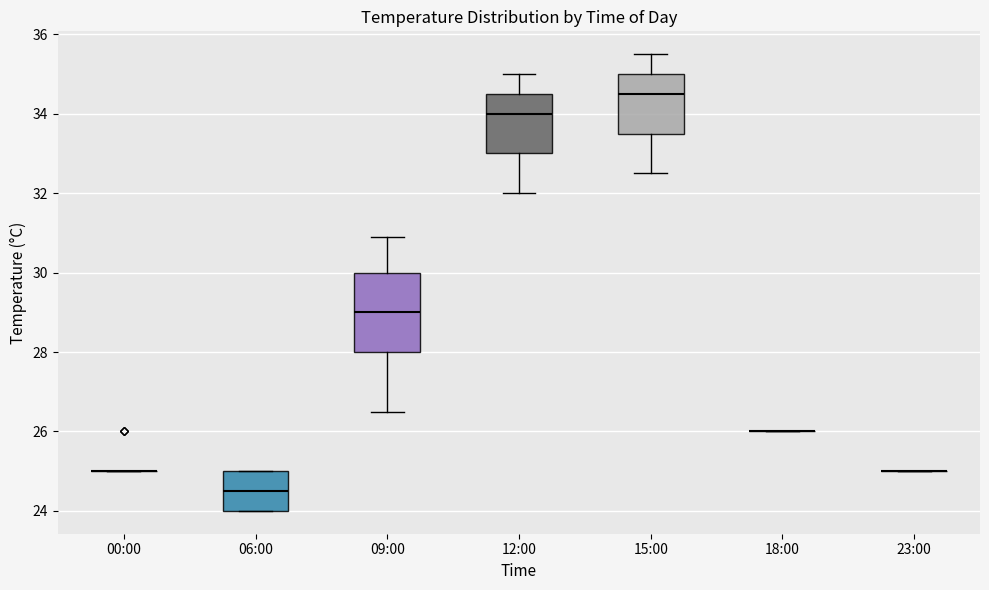

Where does the lower whisker of the box for 15:00 end on the y-axis? The values are not printed on the chart, so give them approximately, as read against the axis.

32.6